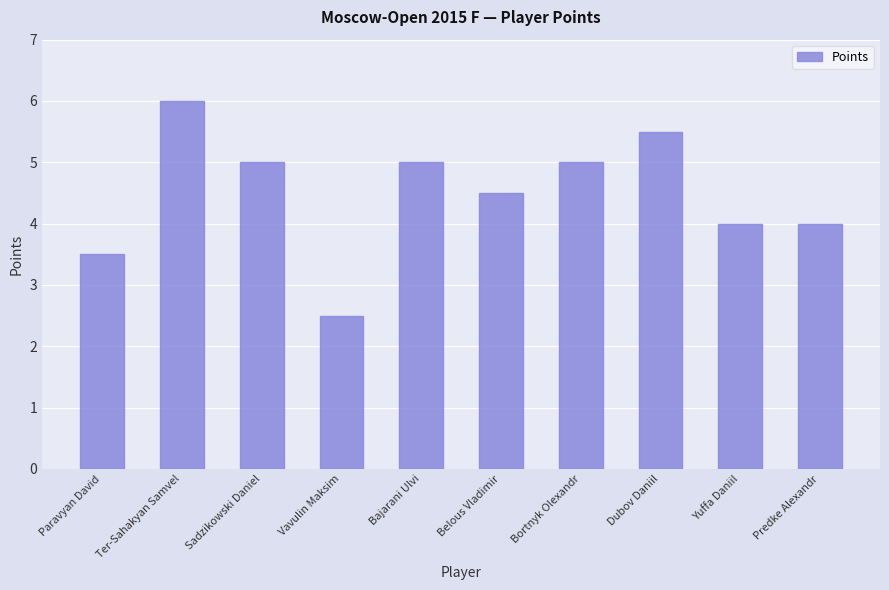

What is the maximum value shown in the chart?

6.0